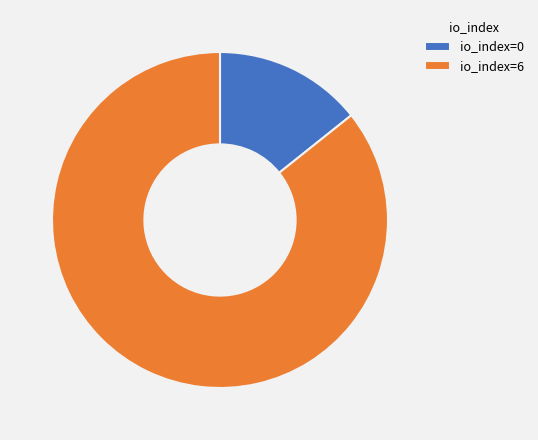

Does any single category account for the majority?

Yes